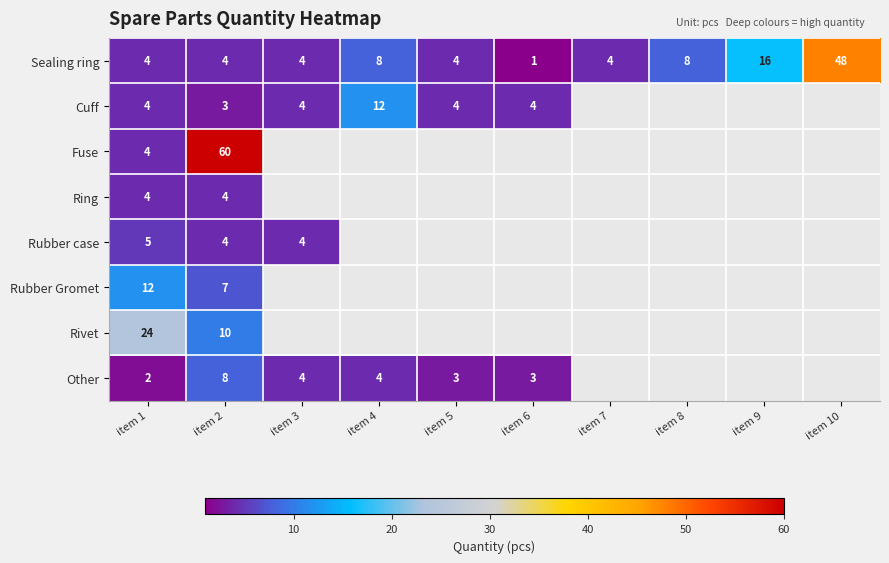

What is the smallest value displayed?

1.0